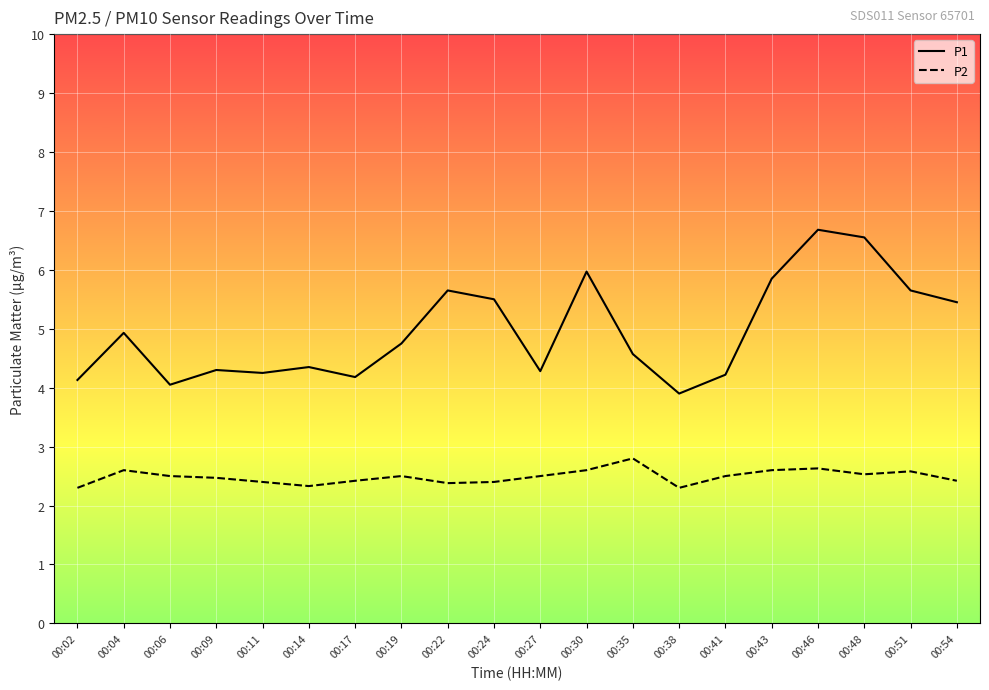

What is the difference between the maximum and second lowest values in the P2 series?

0.5